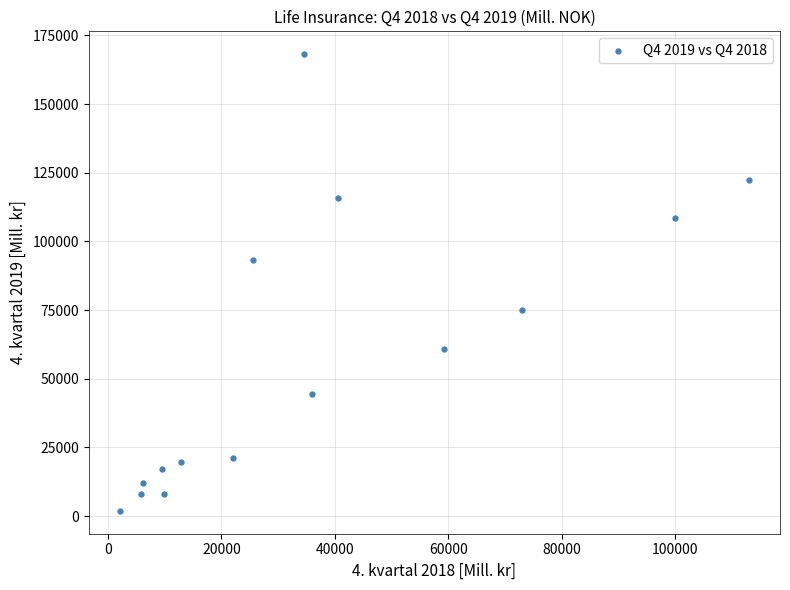

What is the range of Y values (max minus min)?

166285